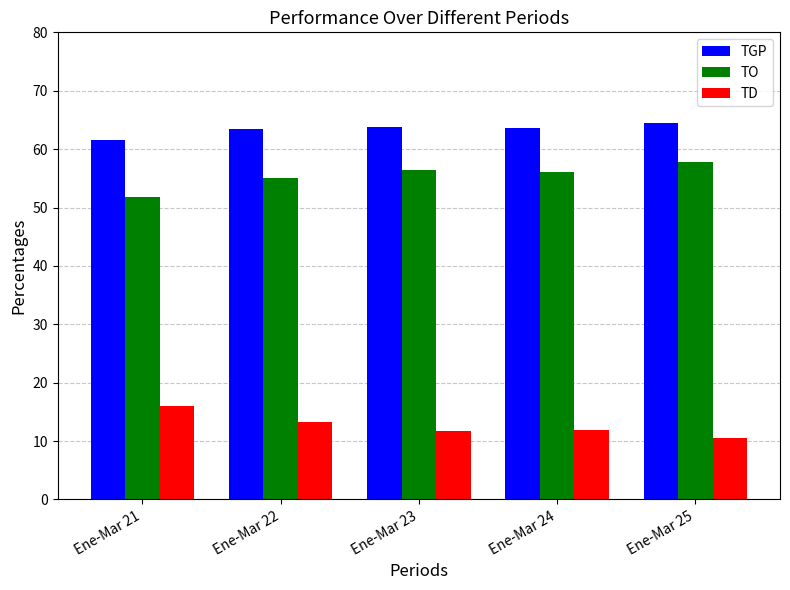

Which series has the largest total across all categories?

TGP